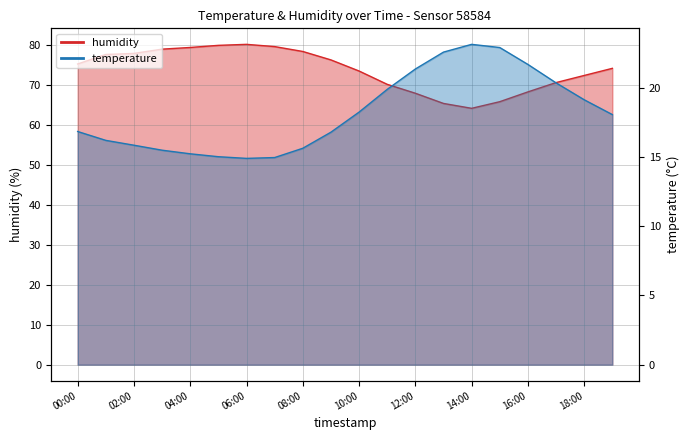

Reading left to right, transcribe all the data shown in this chart.

temperature: 16.8	16.2	15.8	15.5	15.2	15.0	14.9	14.9	15.6	16.8	18.2	19.9	21.3	22.6	23.1	22.9	21.7	20.3	19.1	18.1
humidity: 75.2	77.6	77.8	78.9	79.3	79.9	80.1	79.6	78.3	76.2	73.5	70.1	67.9	65.3	64.1	65.8	68.2	70.6	72.3	74.1